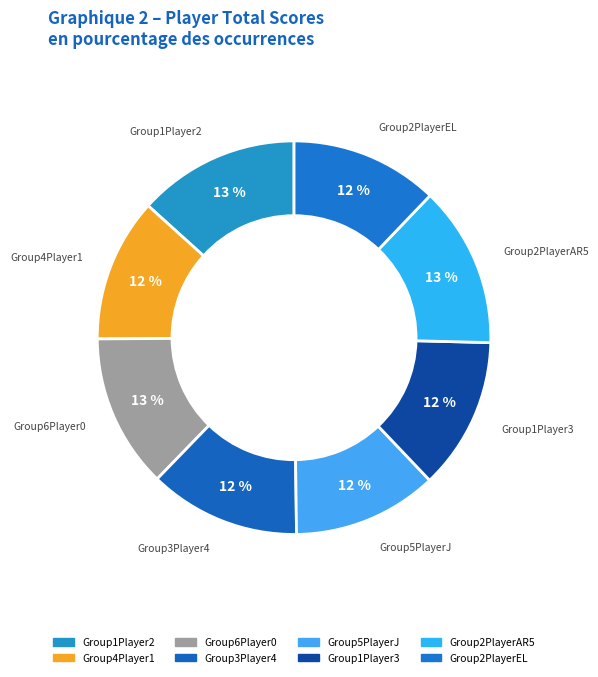

How many segments does this pie chart have?

8